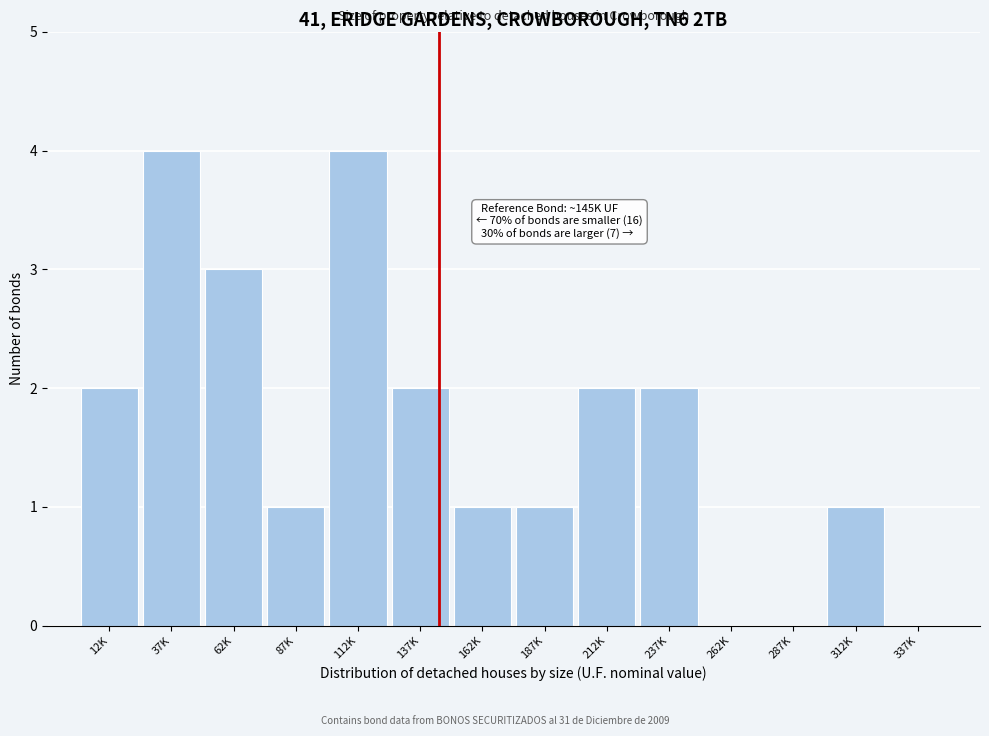

Reading left to right, extract all data points from this chart.

12K=2	37K=4	62K=3	87K=1	112K=4	137K=2	162K=1	187K=1	212K=2	237K=2	262K=0	287K=0	312K=1	337K=0